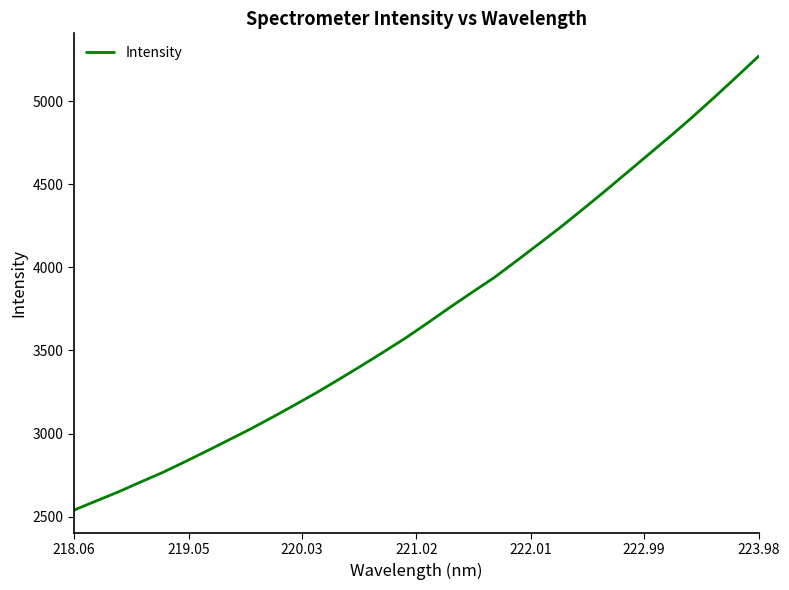

What is the difference between the maximum and minimum values?

2732.3